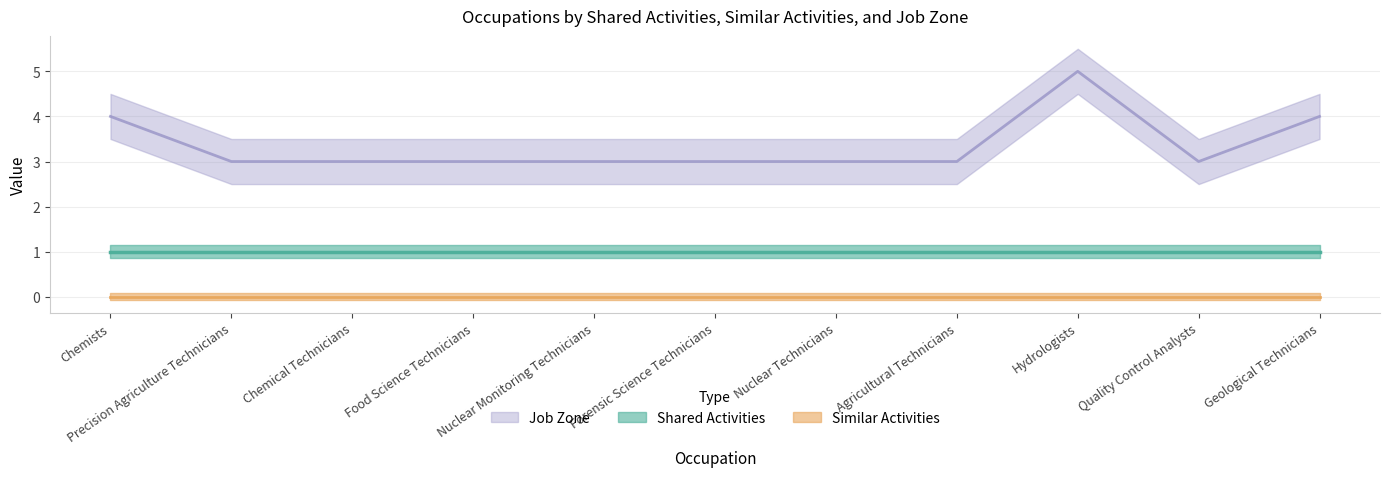

What is the label of the 3rd point from the left?

Chemical Technicians